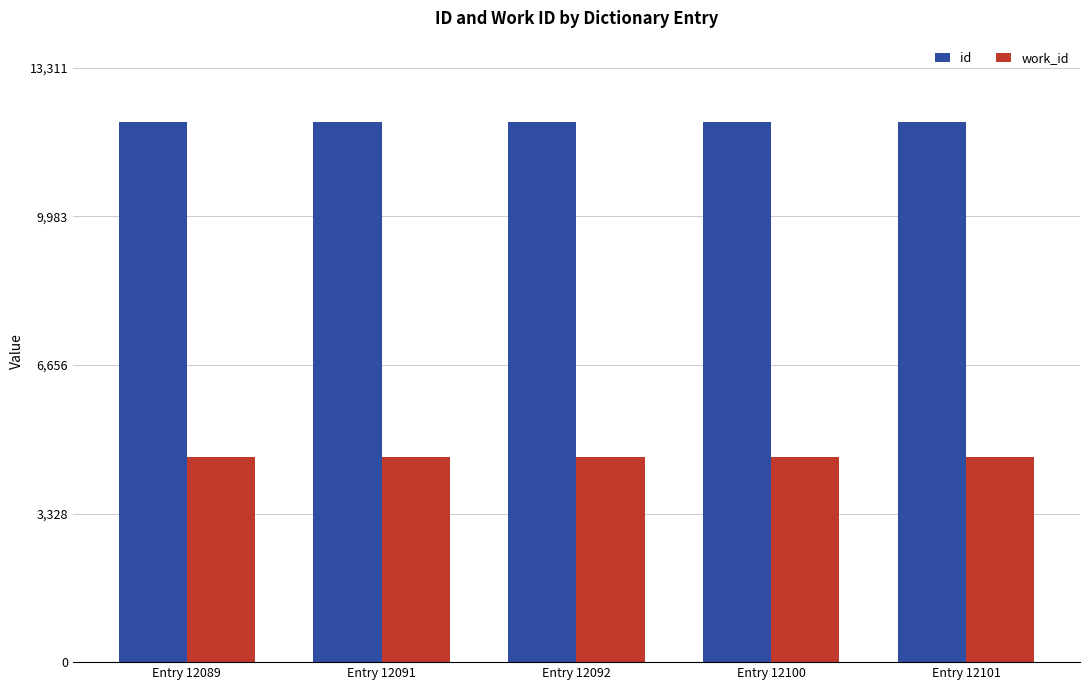

Which series has the largest total across all categories?

id